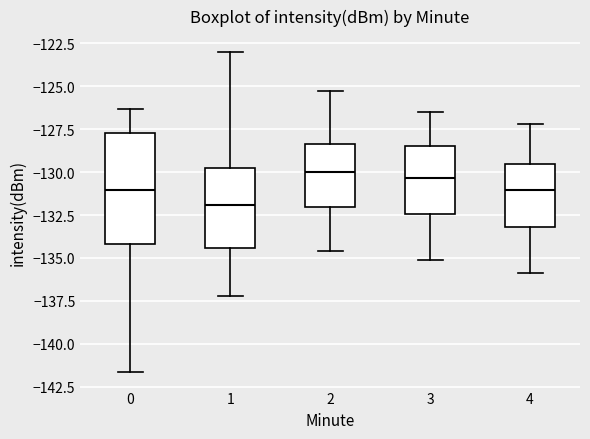

Where is the lower edge of the box at x = 1 on the y-axis? The values are not printed on the chart, so give them approximately, as read against the axis.

-134.5